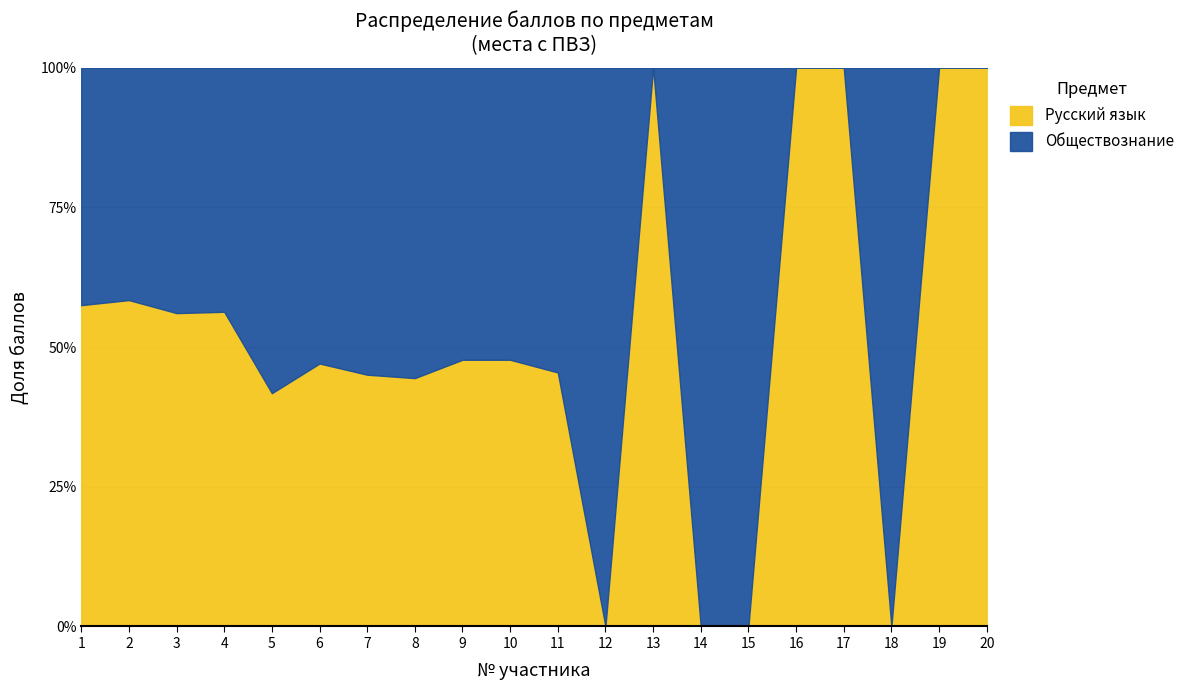

Is the value of Обществознание at 19 greater than the value of Сумма баллов ЕГЭ/ВИ at 14?

No